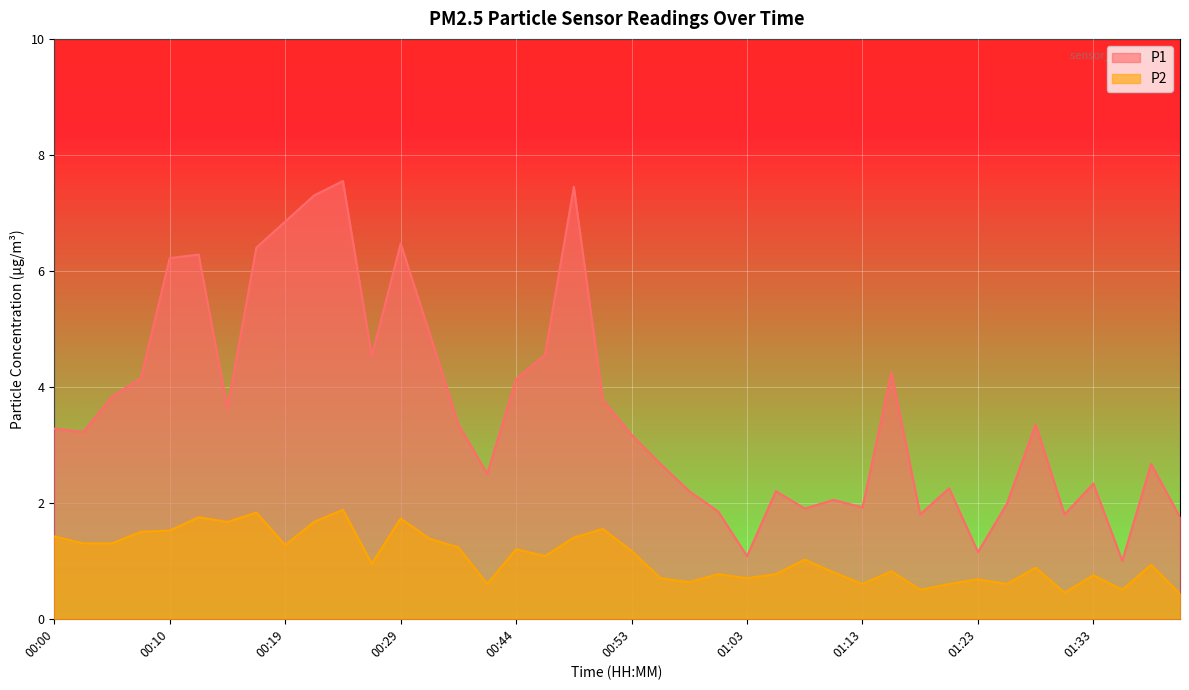

Which category has the lowest value in the P2 series?

01:40